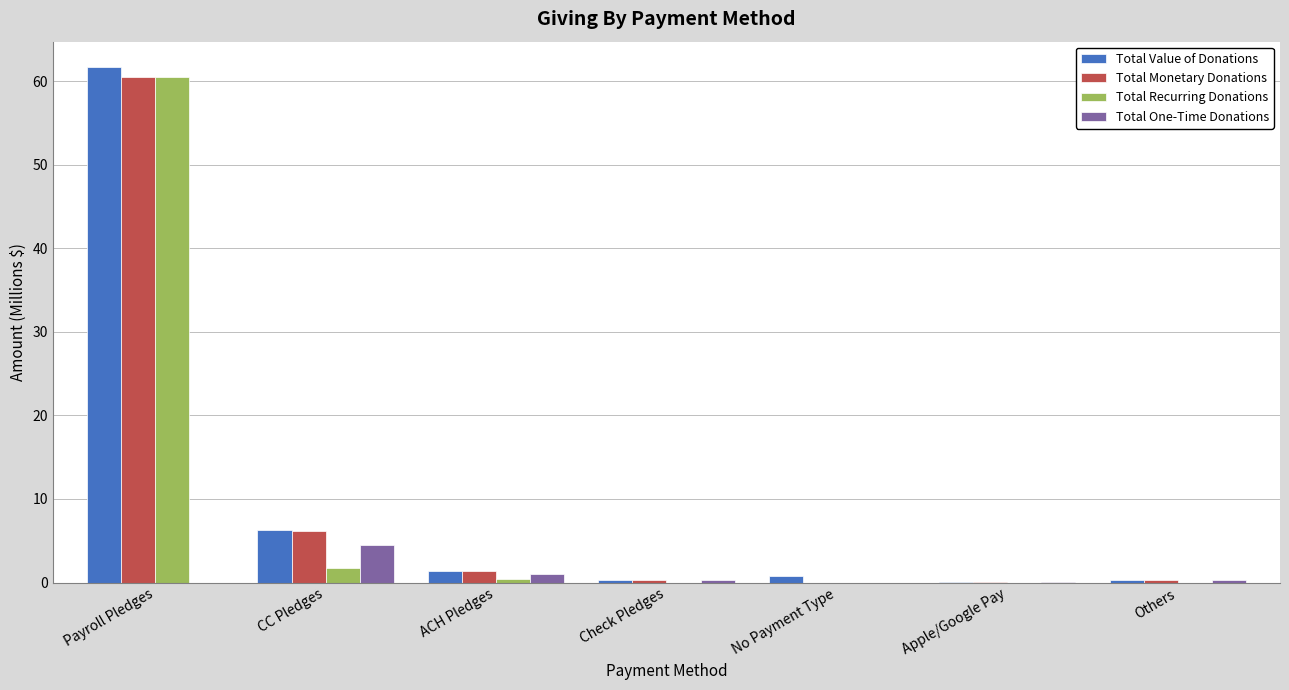

Are the bars grouped side by side (vs. stacked)?

Yes